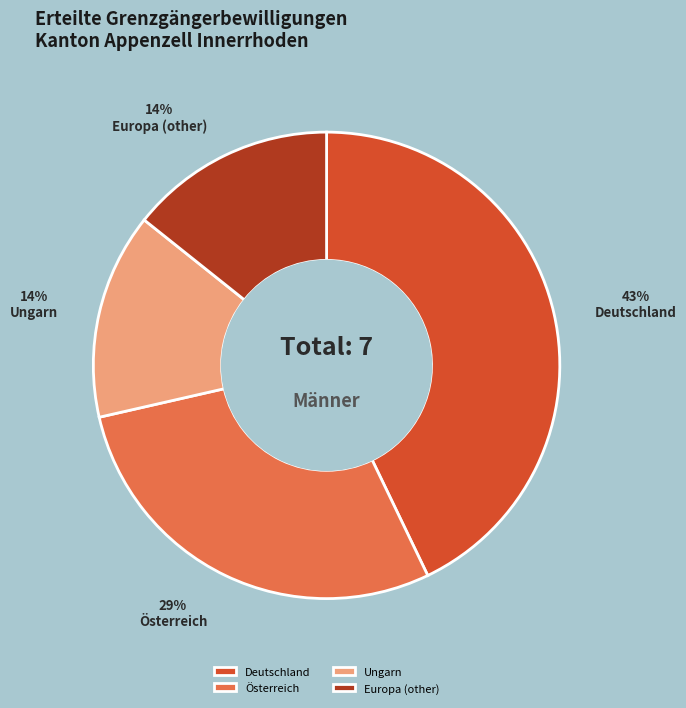

Does Deutschland account for over 50% of the chart?

No